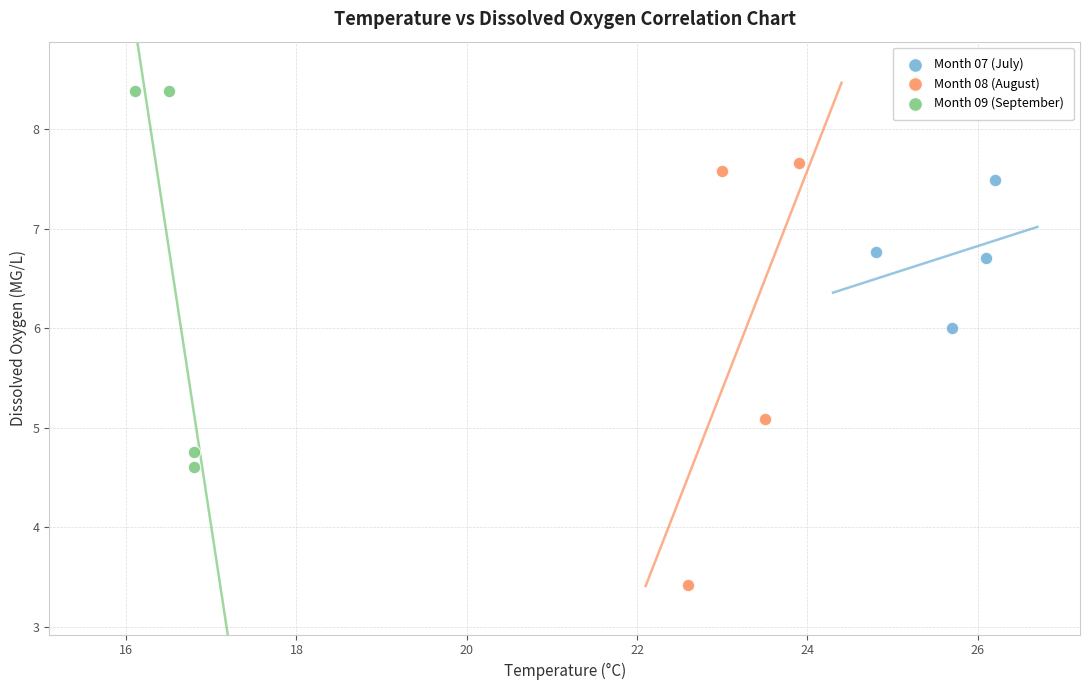

Which series reaches the maximum Y coordinate?

Month 09 (September)